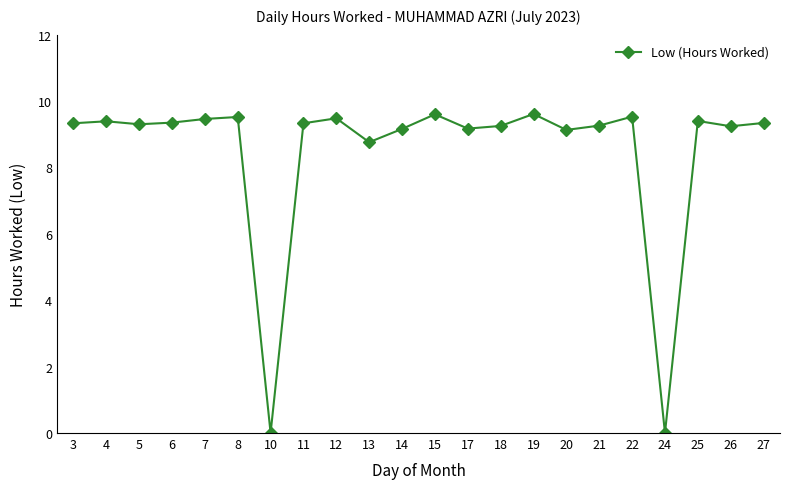

Is it true that the value at 4 is 9.4?

True